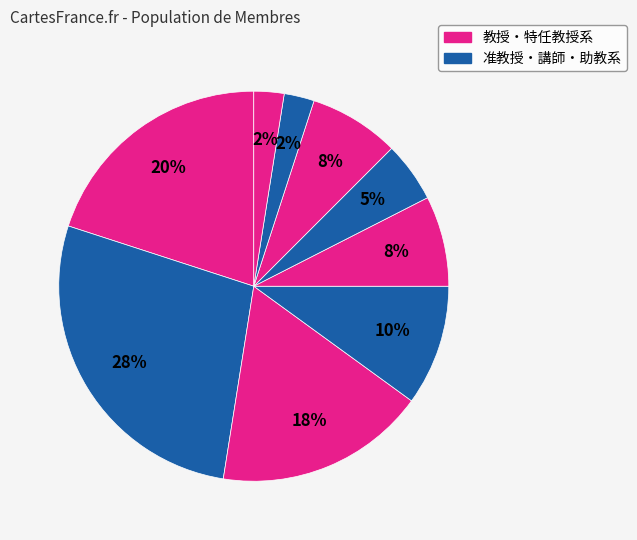

Count the number of slices in the pie.

9